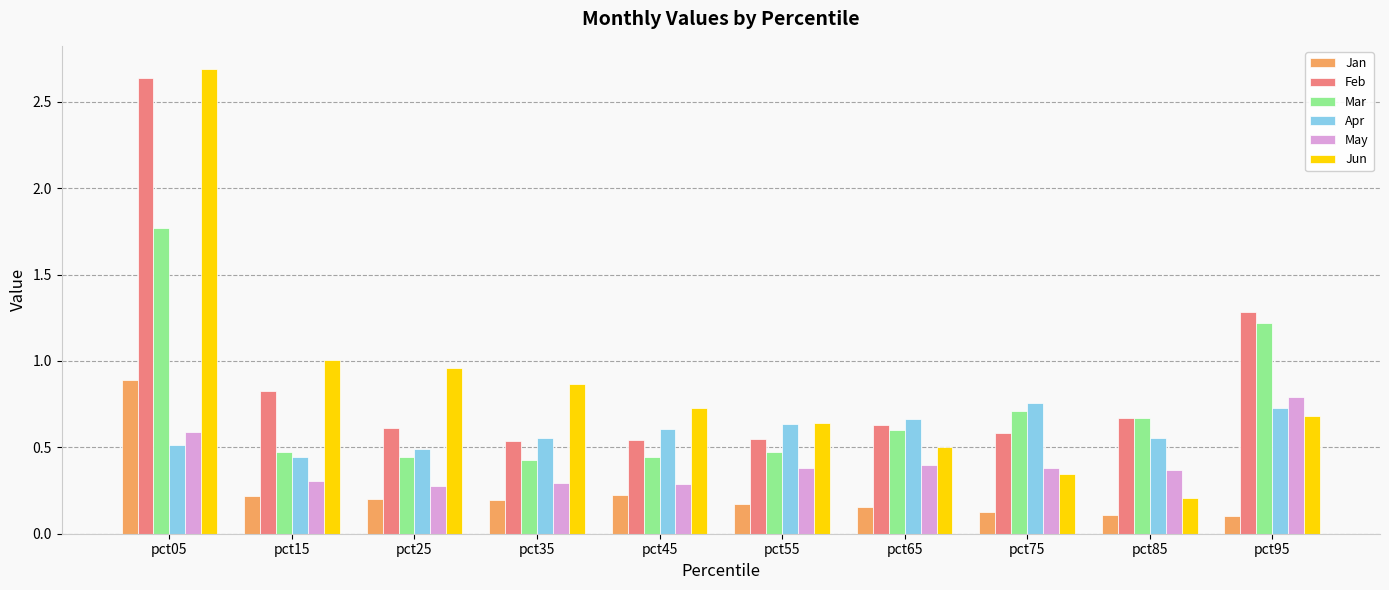

Between pct35 and pct75, which series saw the biggest shift?

Jun